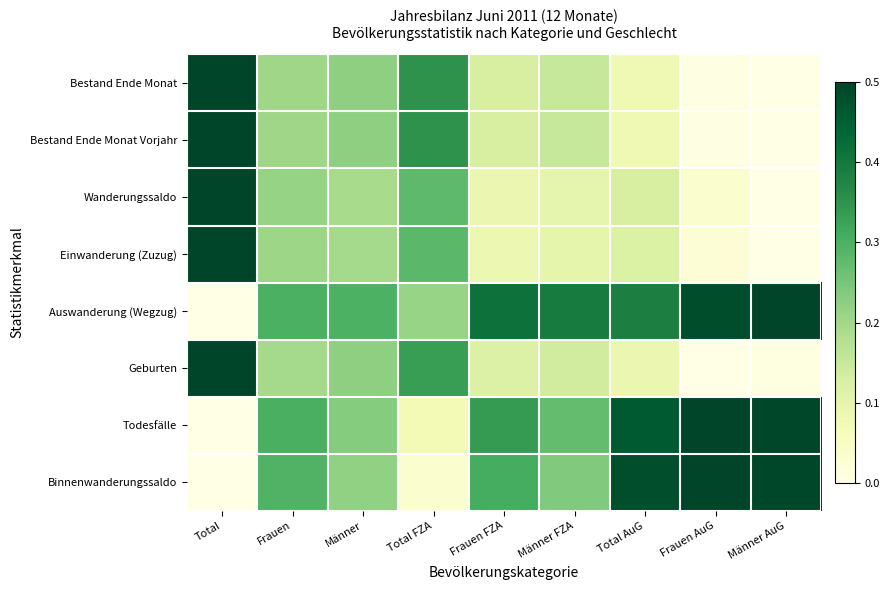

Rank the series at Frauen from highest to lowest value.

Todesfälle, Auswanderung (Wegzug), Binnenwanderungssaldo, Wanderungssaldo, Einwanderung (Zuzug), Bestand Ende Monat, Bestand Ende Monat Vorjahr, Geburten